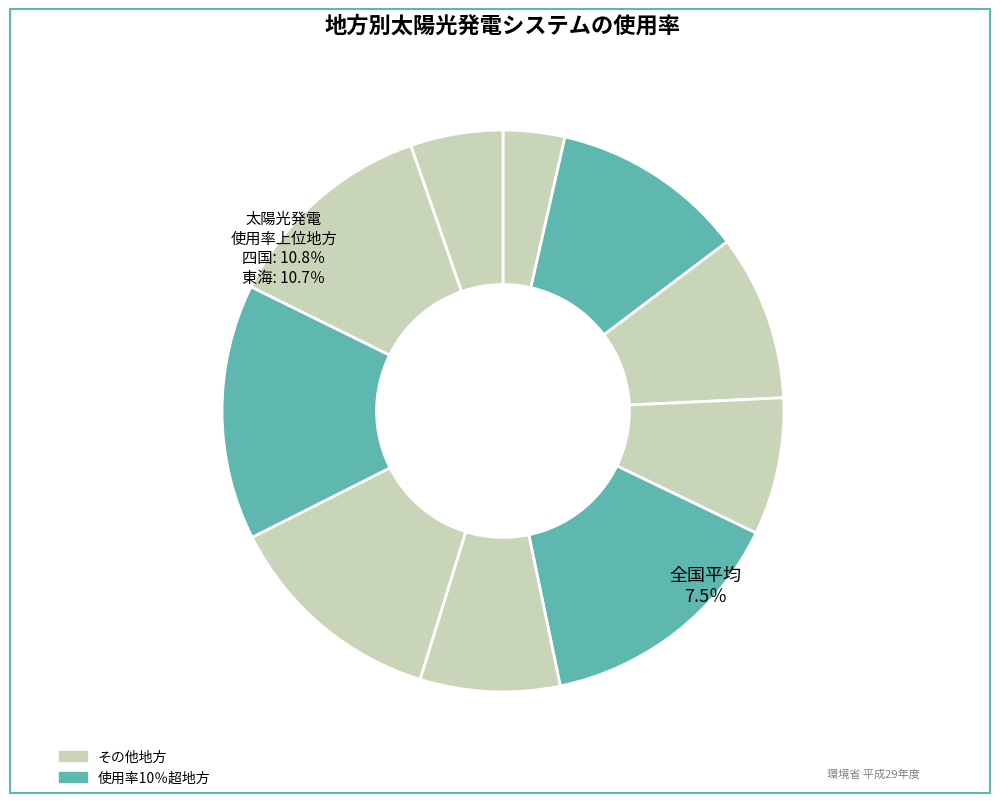

How many segments does this pie chart have?

10